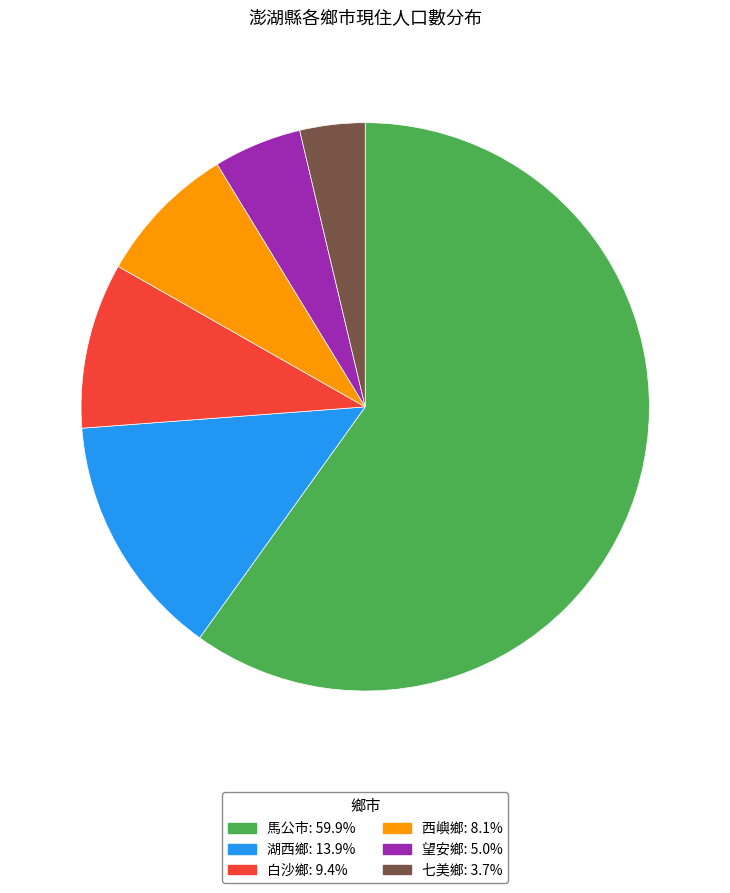

Does 望安鄉 represent more than half of the total?

No